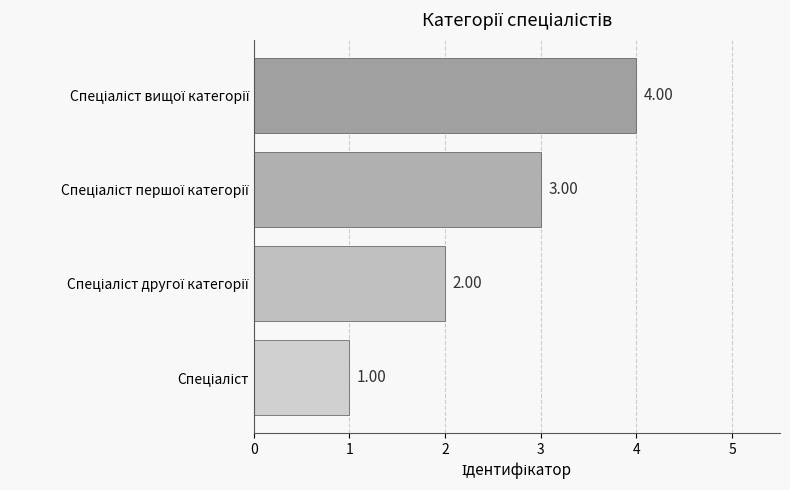

What is the minimum value shown in the chart?

1